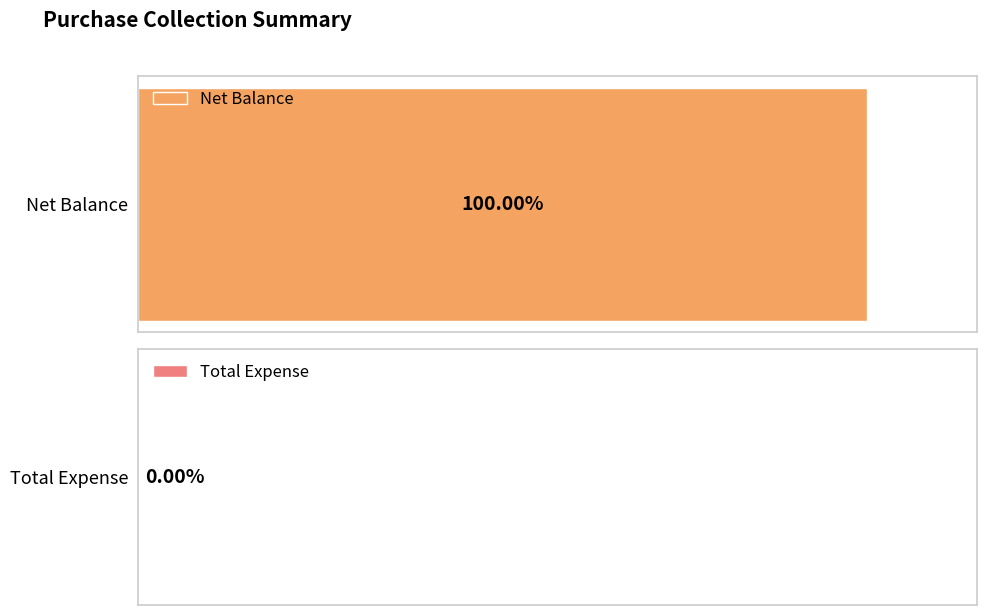

What is the average value of the Net Balance series?

17000